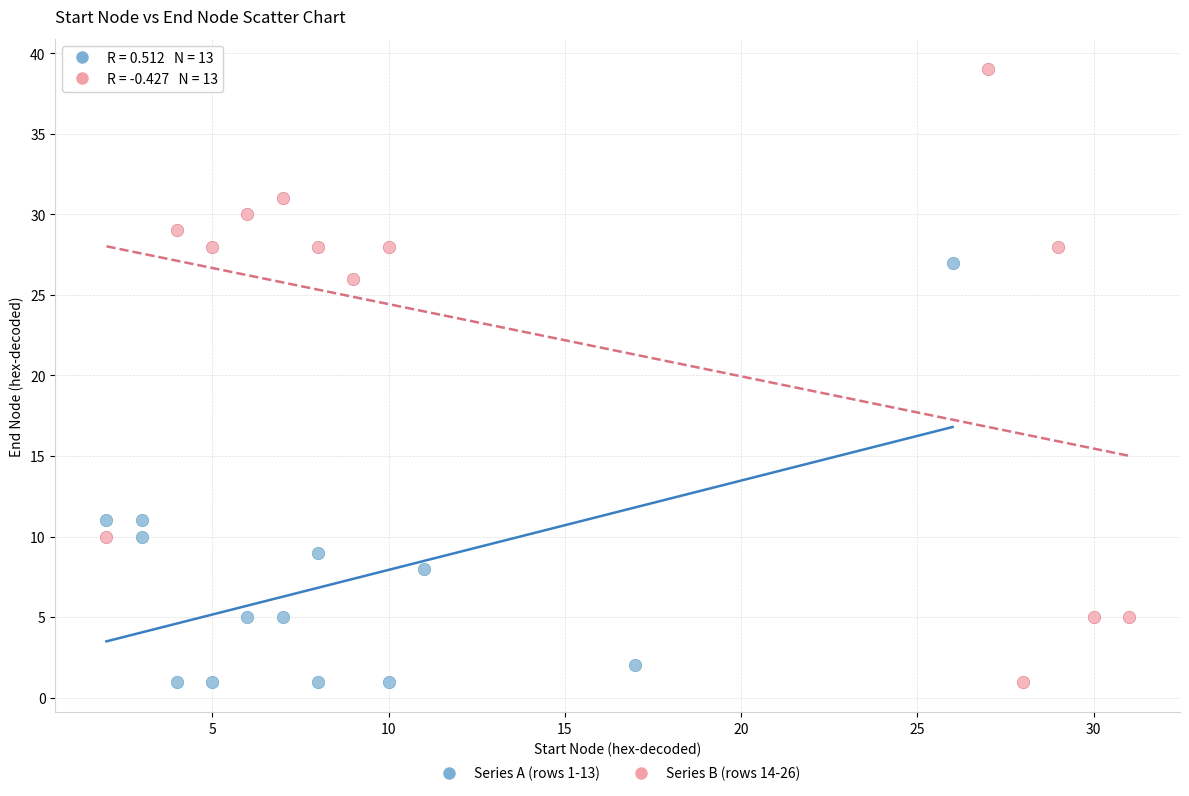

Which series reaches the maximum Y coordinate?

Series B (rows 14-26)